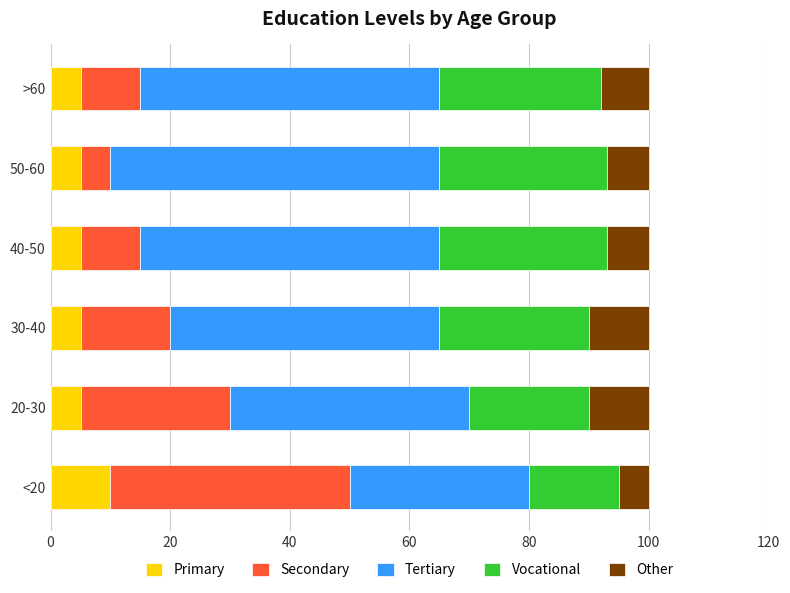

The value of Primary at <20 is 5. True or false?

False